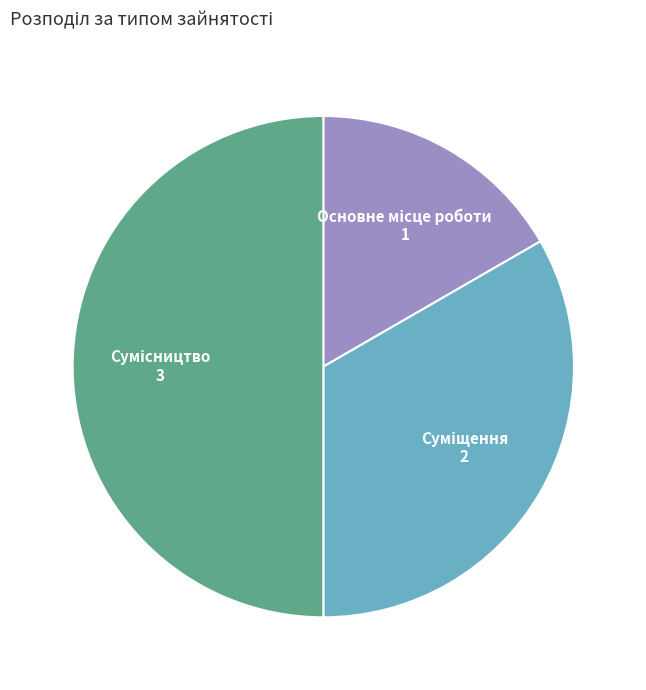

What percentage is the Суміщення slice, to the nearest percent?

33%